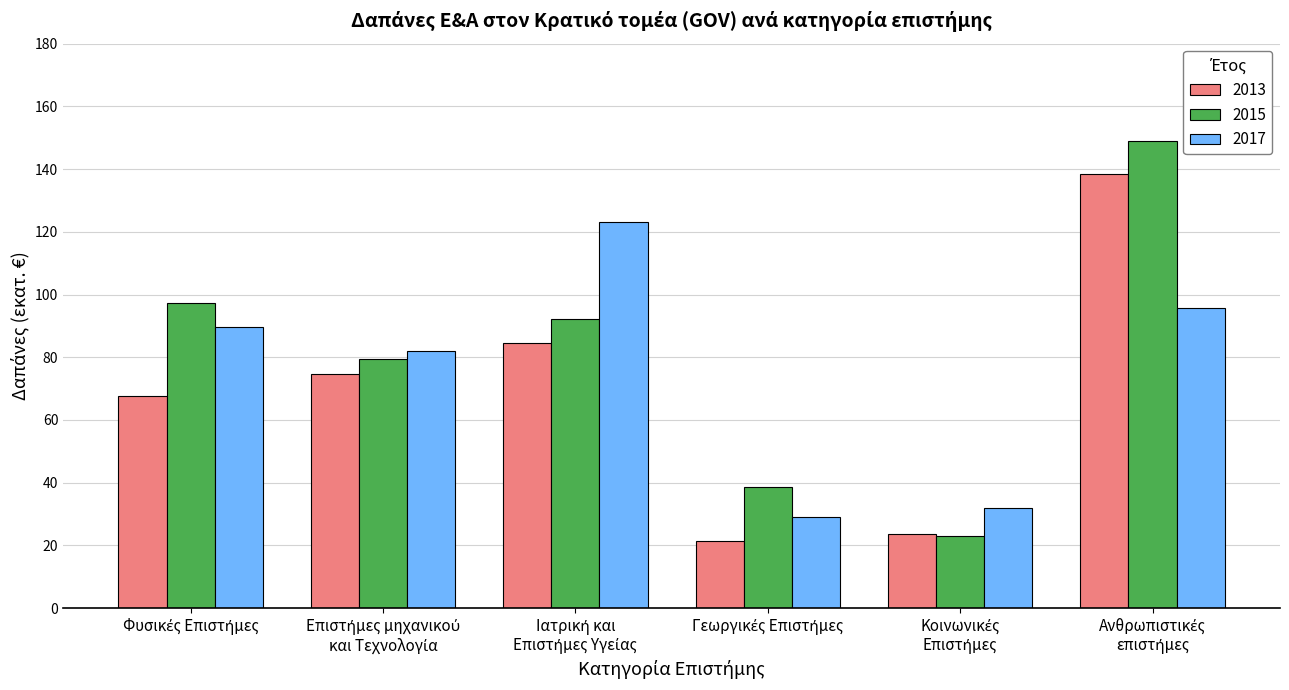

What is the difference between the maximum and minimum values in the 2013 series?

117.2